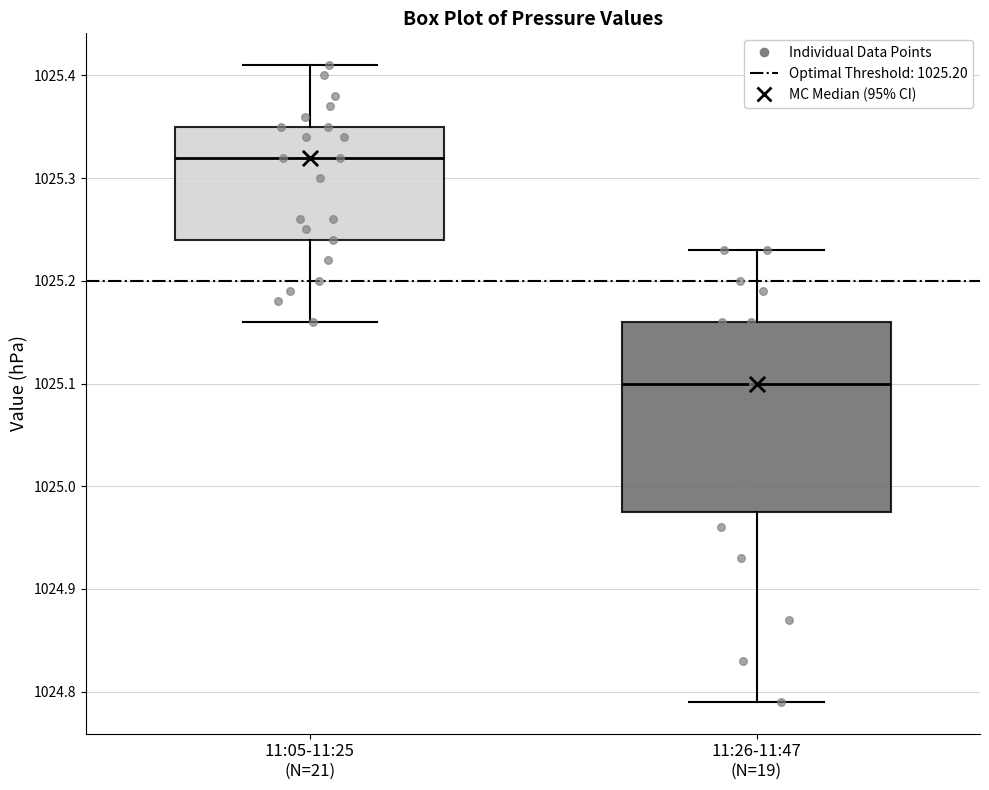

Reading left to right, read every box against the y-axis: the position of its median line, the range the box covers, and the ends of its whiskers. The values are not printed on the chart, so give them approximately, as read against the axis.

11:05-11:25 (N=21): median 1025.32, box 1025.24 to 1025.35, whiskers 1025.16 to 1025.41
11:26-11:47 (N=19): median 1025.10, box 1024.98 to 1025.16, whiskers 1024.79 to 1025.23